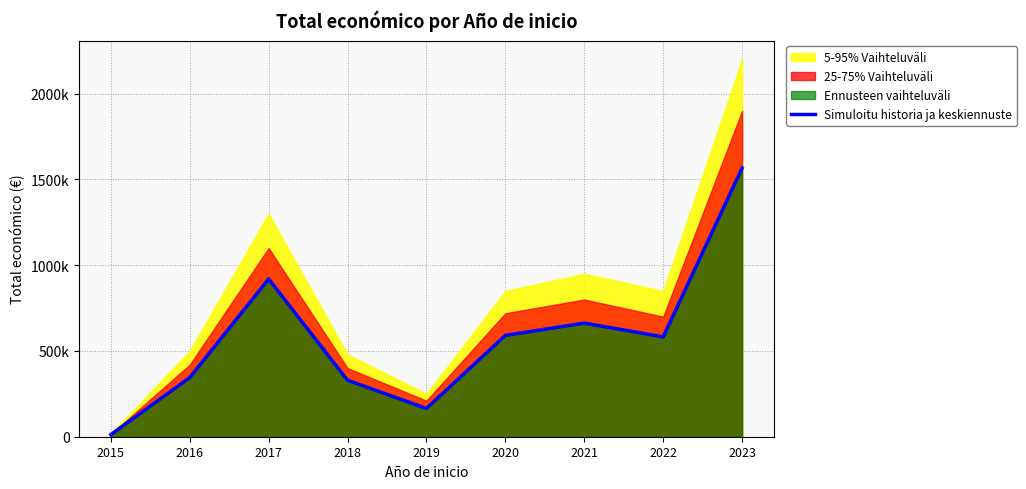

What is the change in value from 2017 to 2019?

-755029